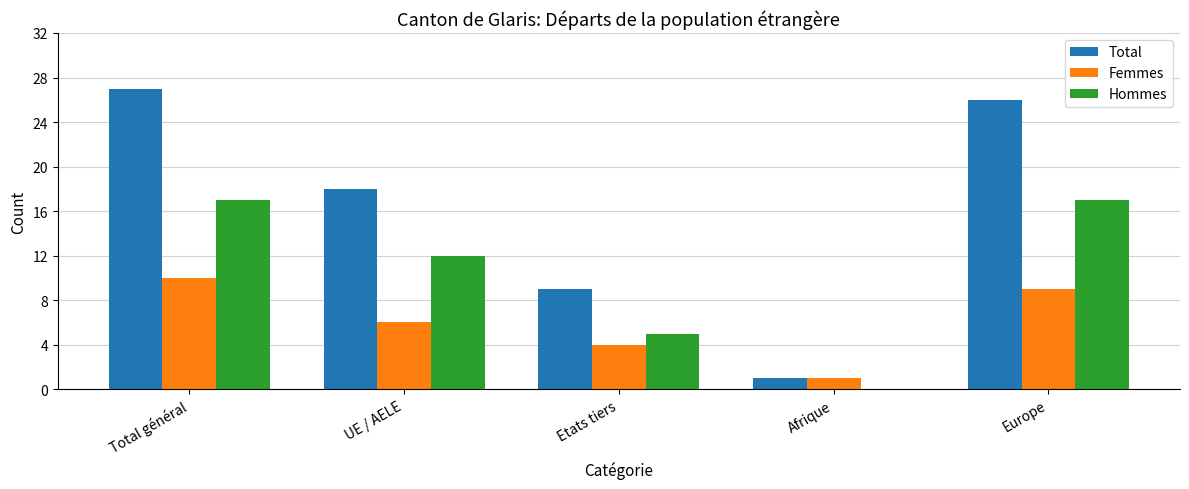

What is the approximate value of Total at UE / AELE, to the nearest 10?

20